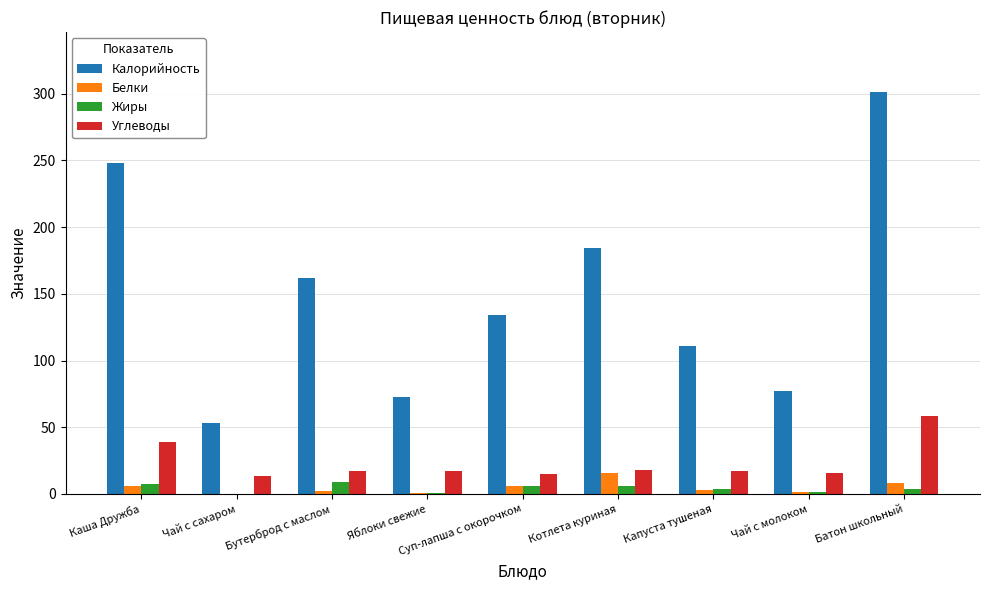

What is the maximum value for Жиры?

9.2